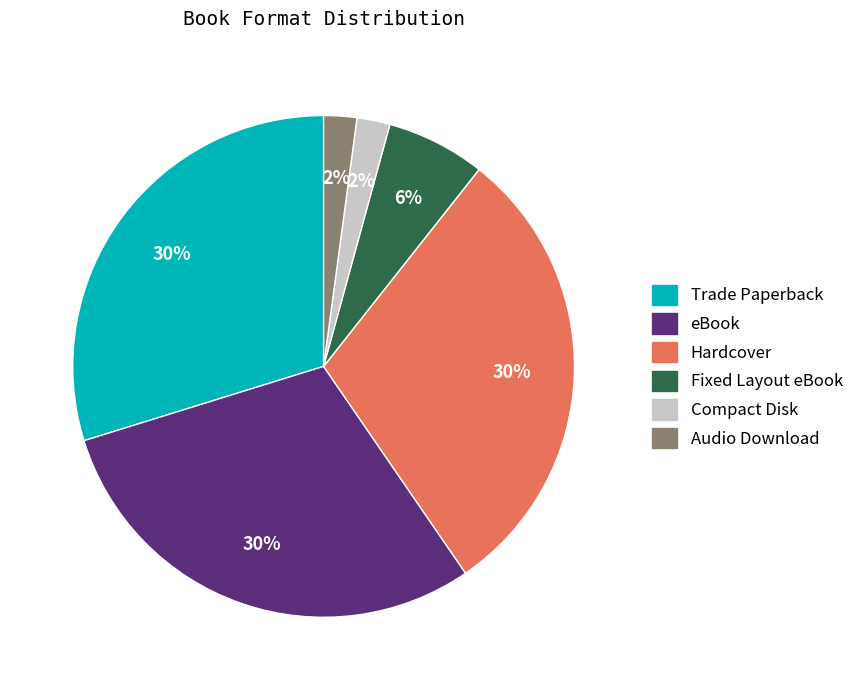

What is the ratio of the value at Trade Paperback to the value at Hardcover?

1.0